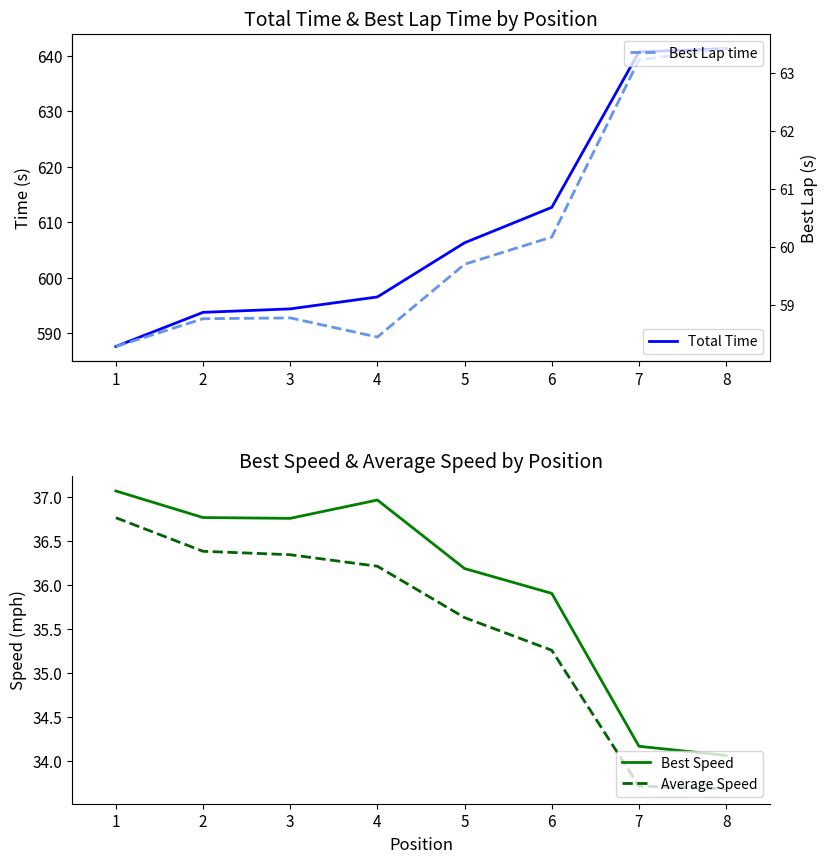

What is the maximum value for Best Speed?

37.1